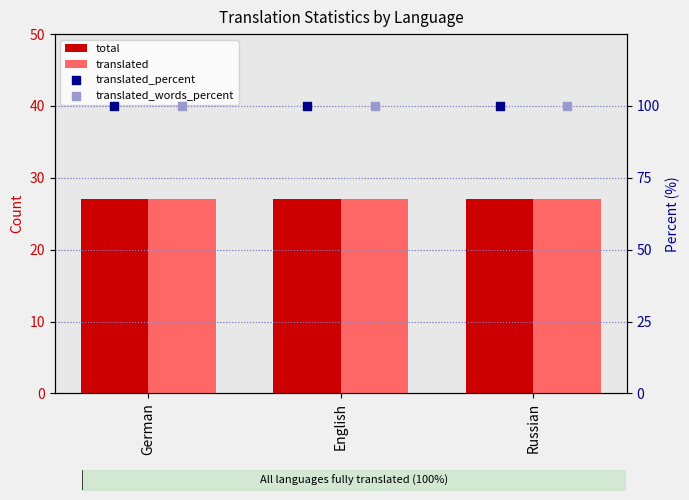

Which series has the largest total across all categories?

translated_percent